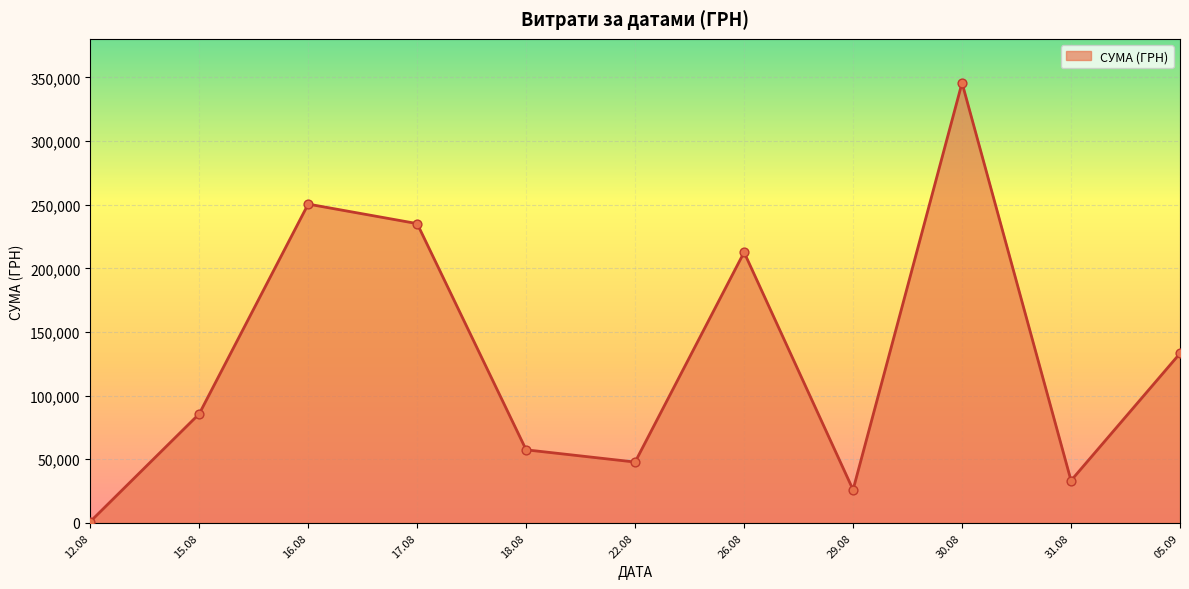

What is the ratio of the value at 22.08 to the value at 29.08?

1.8